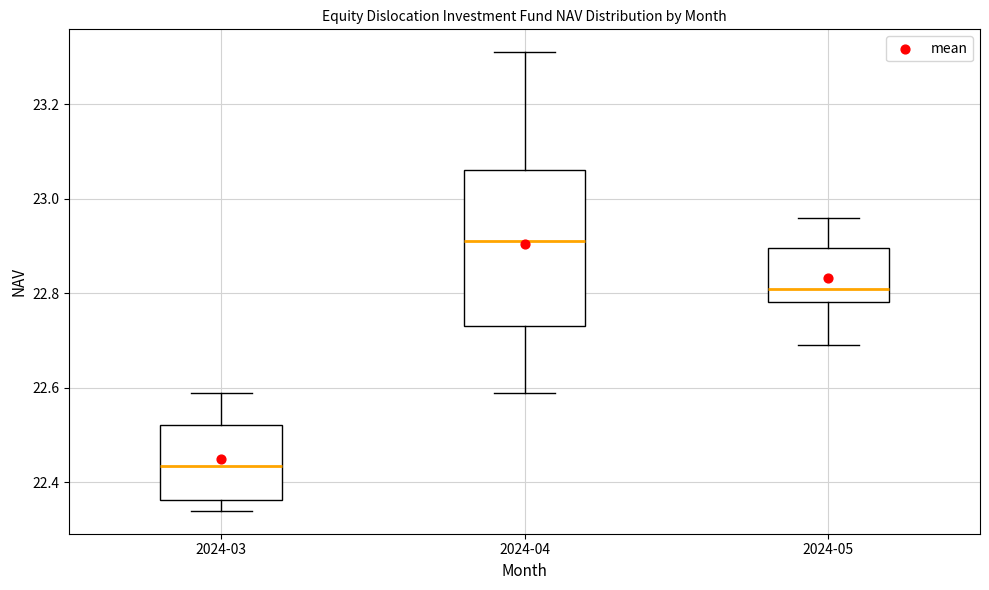

Where is the upper edge of the box for 2024-05 on the y-axis? The values are not printed on the chart, so give them approximately, as read against the axis.

22.90